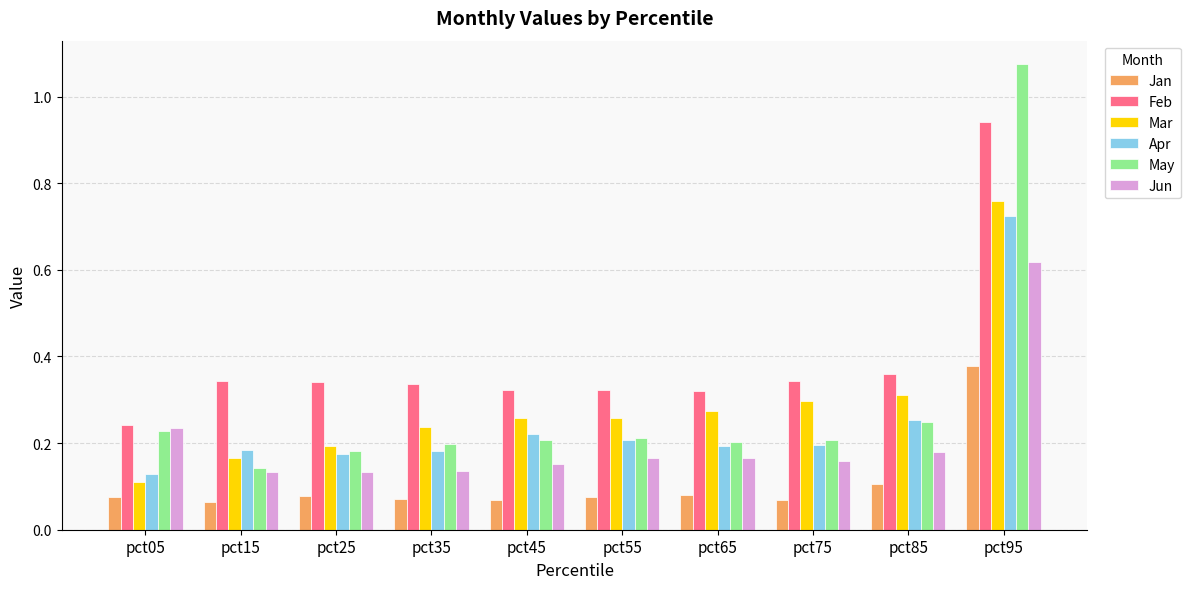

What is the difference between the maximum and minimum values in the Jun series?

0.5